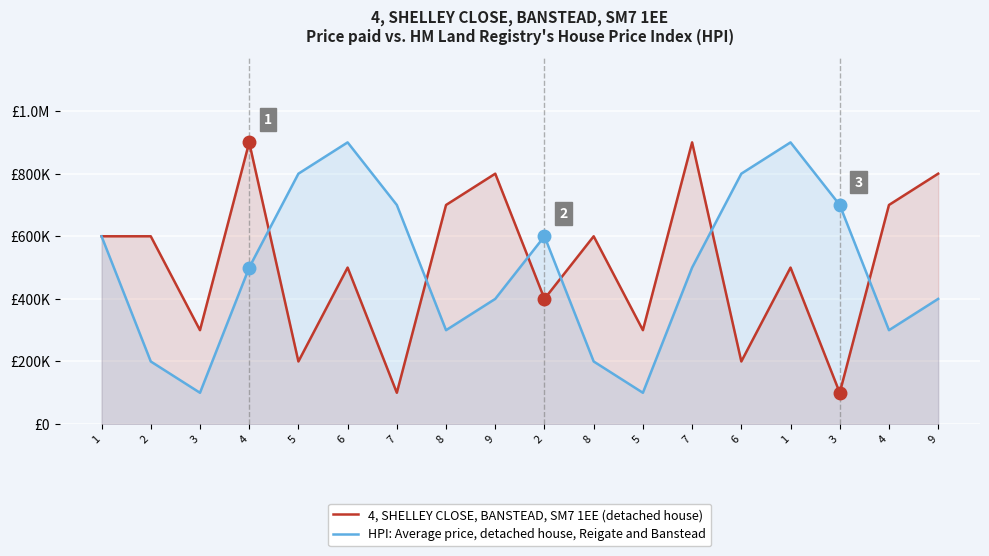

At which label is 4, SHELLEY CLOSE, BANSTEAD, SM7 1EE (detached house) closest to 500000?

6